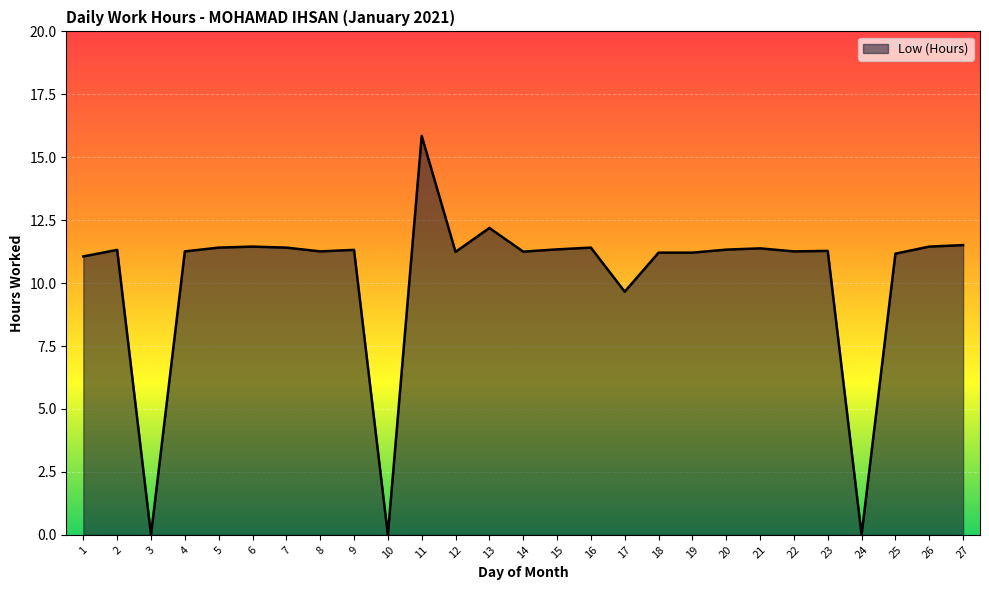

Which category has the highest value across all series?

11